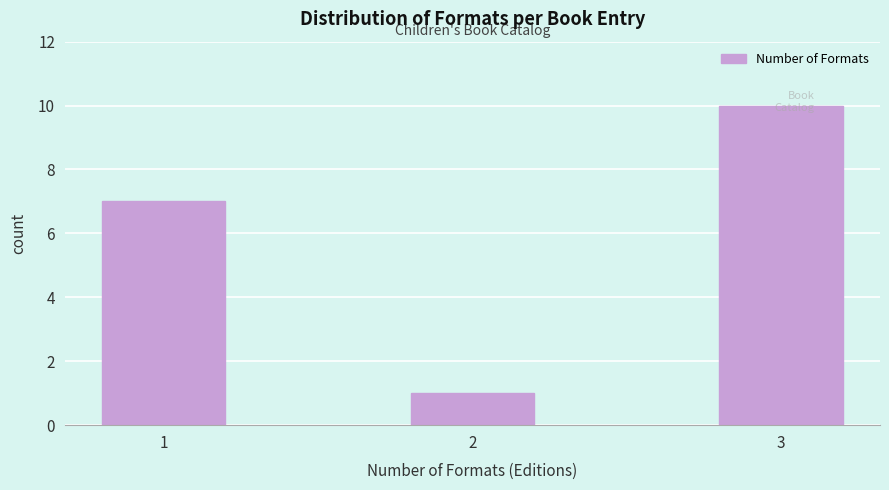

Rank the categories by value from lowest to highest.

2, 1, 3